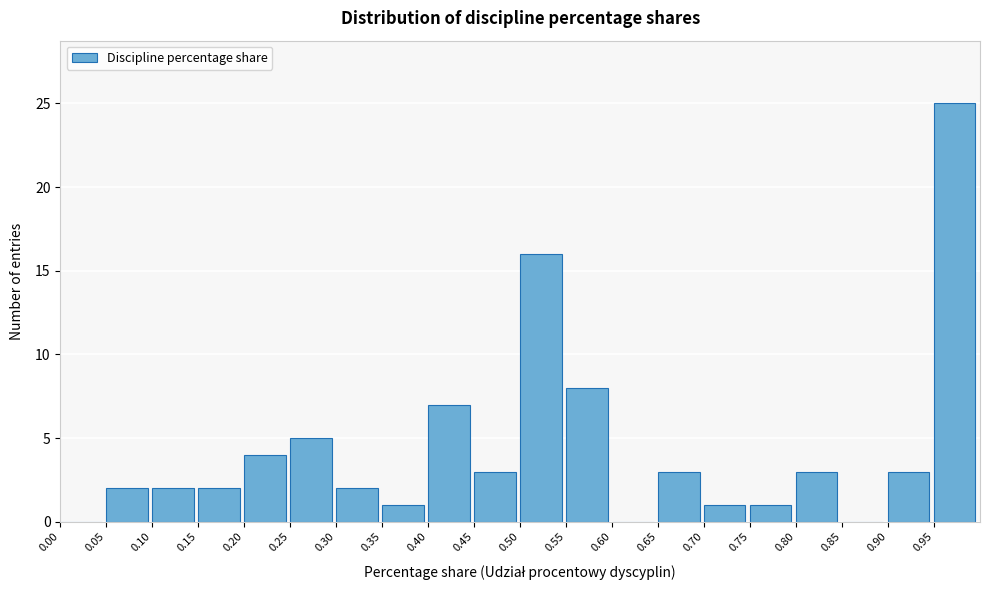

Reading left to right, list every bar in this chart as the range it spans on the x-axis followed by its height. The values are not printed on the chart, so give them approximately, as read against the axis.

0.00 to 0.05: 0
0.05 to 0.10: 2
0.10 to 0.15: 2
0.15 to 0.20: 2
0.20 to 0.25: 4
0.25 to 0.30: 5
0.30 to 0.35: 2
0.35 to 0.40: 1
0.40 to 0.45: 7
0.45 to 0.50: 3
0.50 to 0.55: 16
0.55 to 0.60: 8
0.60 to 0.65: 0
0.65 to 0.70: 3
0.70 to 0.75: 1
0.75 to 0.80: 1
0.80 to 0.85: 3
0.85 to 0.90: 0
0.90 to 0.95: 3
0.95 to 1.00: 25